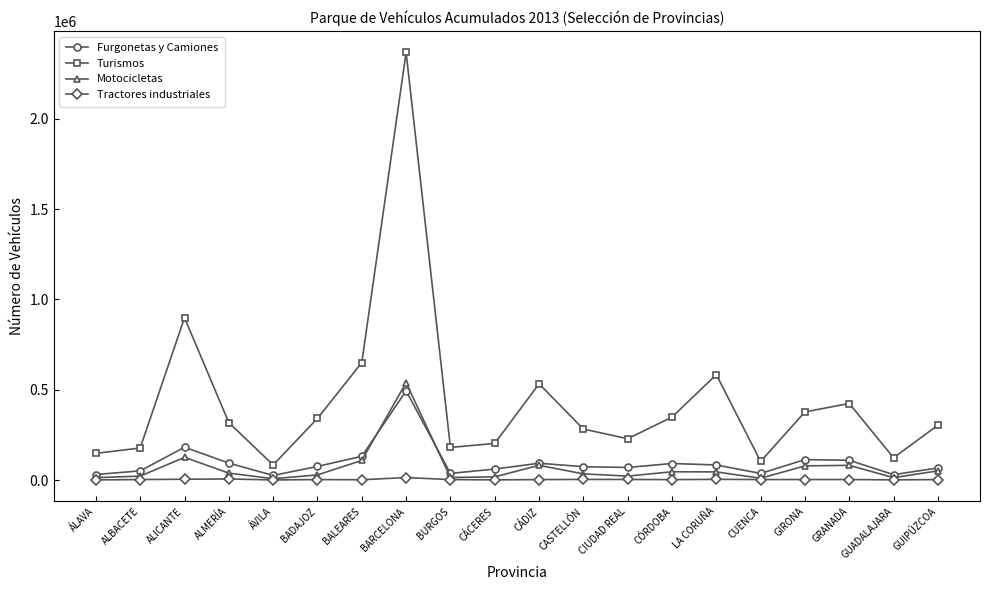

True or false: Motocicletas has more than 1 interior local peaks.

True